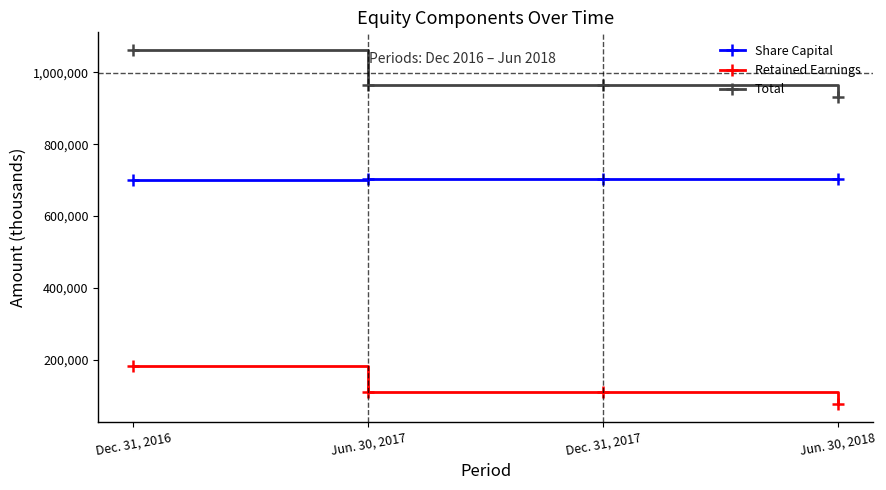

What is the difference between the Total values at Dec. 31, 2016 and Dec. 31, 2017?

96734